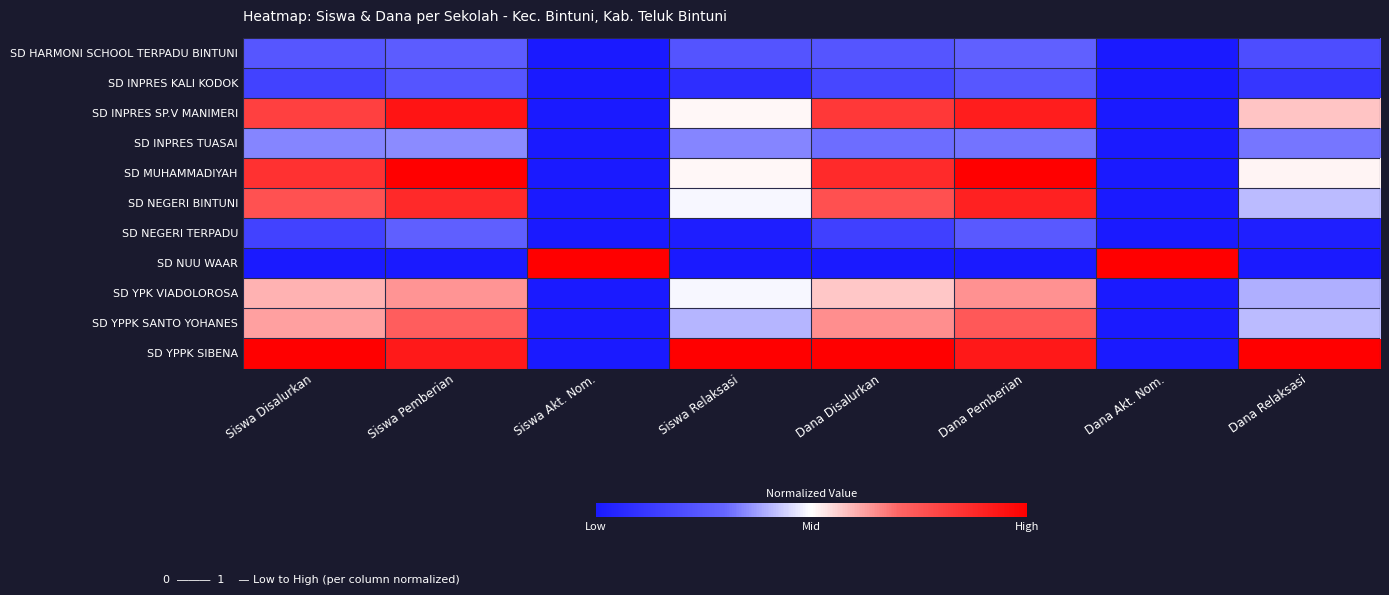

Which series has the largest total across all categories?

SD YPPK SIBENA